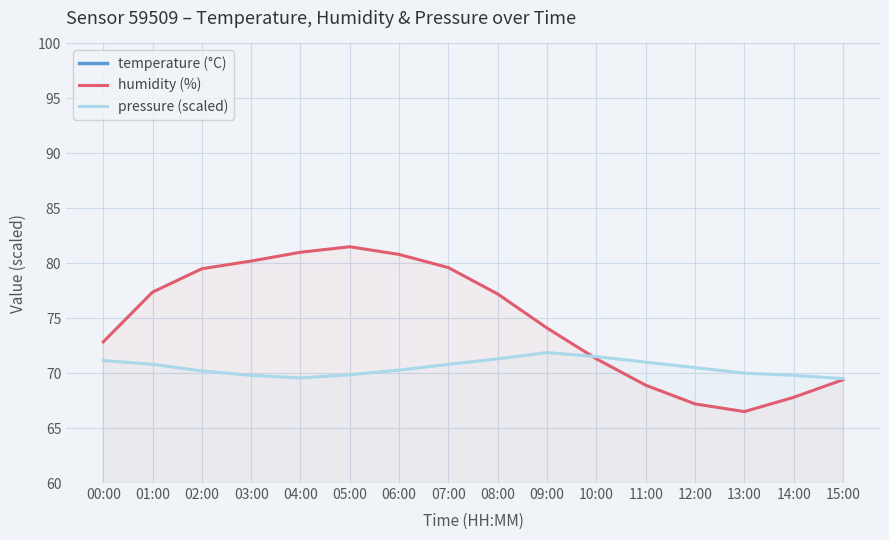

Is the value of temperature (°C) at 07:00 greater than the value of pressure (scaled) at 14:00?

No